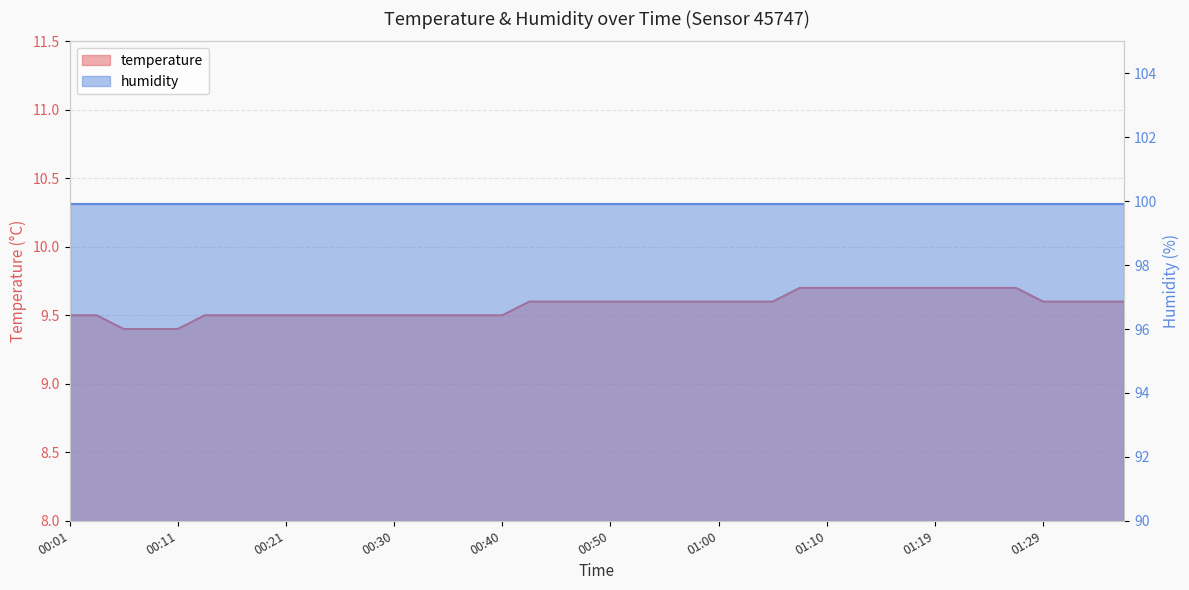

What is the value of the 35th point from the left?

9.7